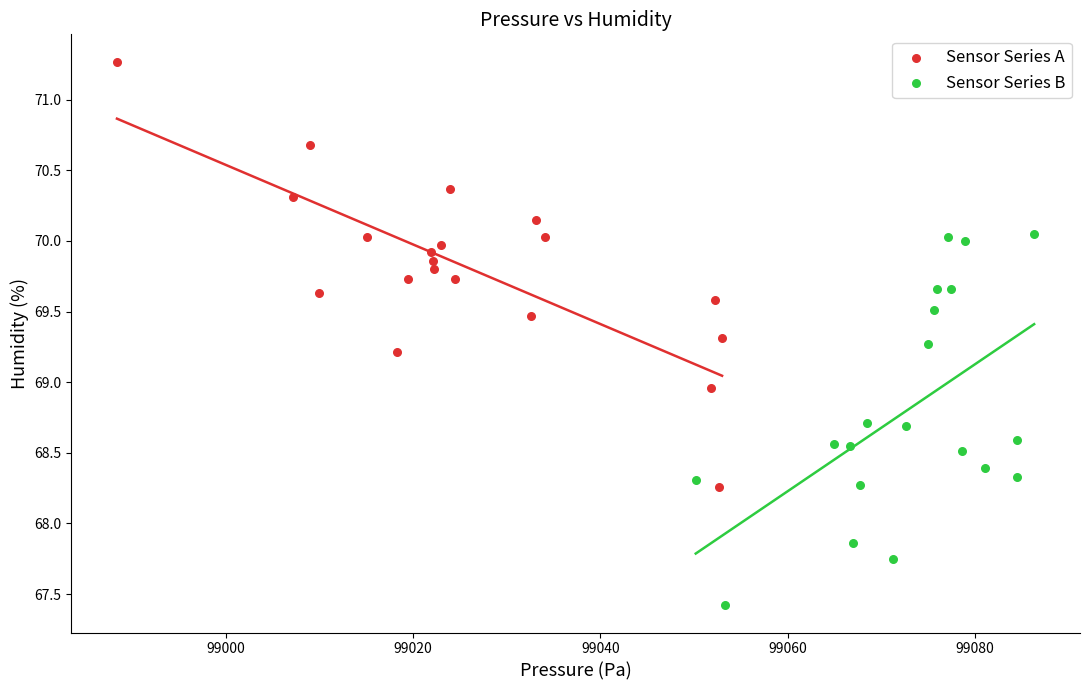

Which series reaches the minimum Y coordinate?

Sensor Series B